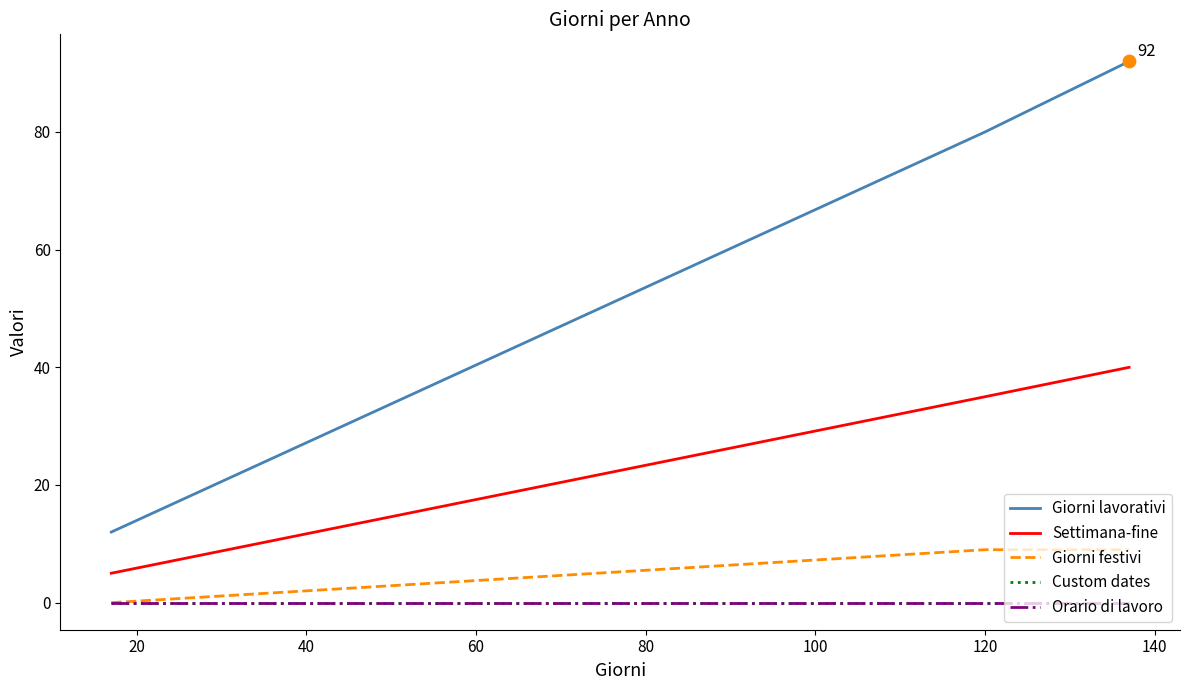

At how many categories does at least one series exceed 70?

2